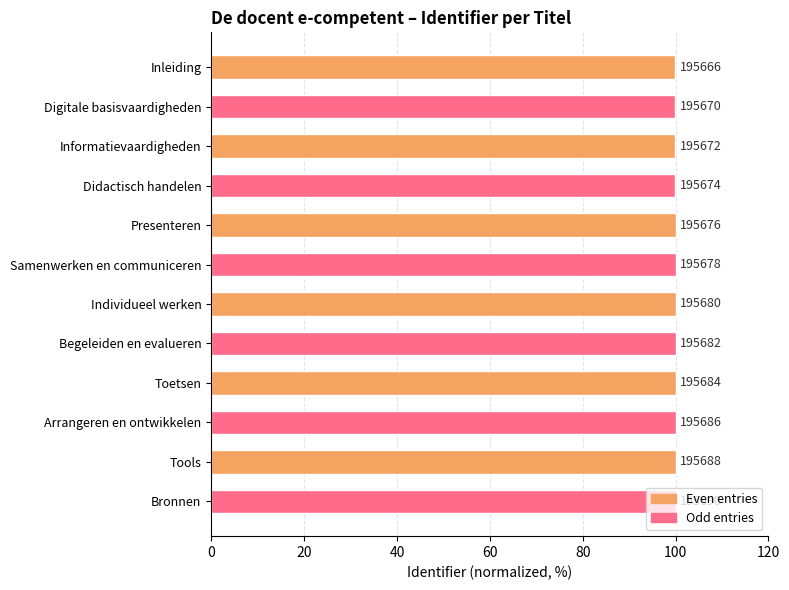

Are the bars horizontal?

Yes